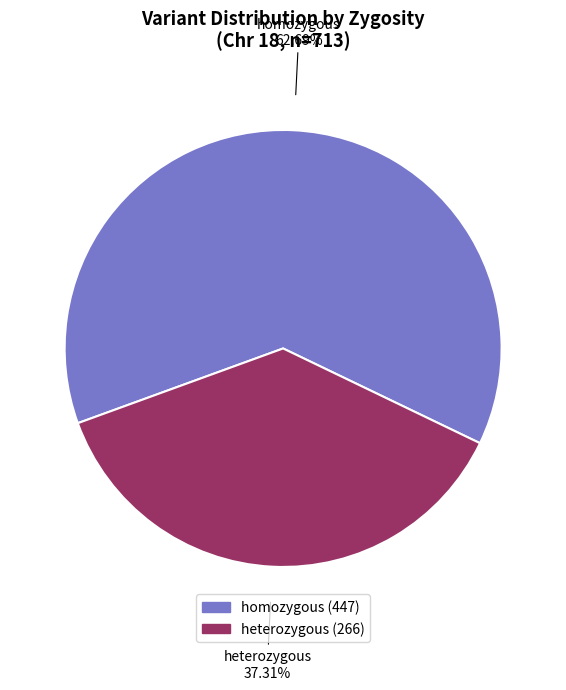

Does any single category account for the majority?

Yes